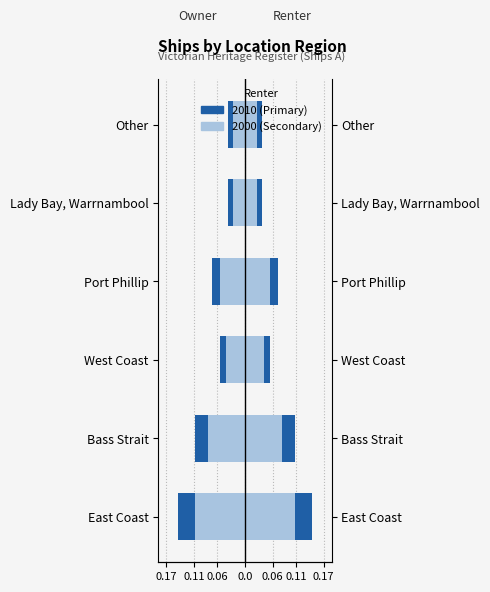

What is the sum of the Count 2010 (Owner) values at Port Phillip and East Coast?

-0.2